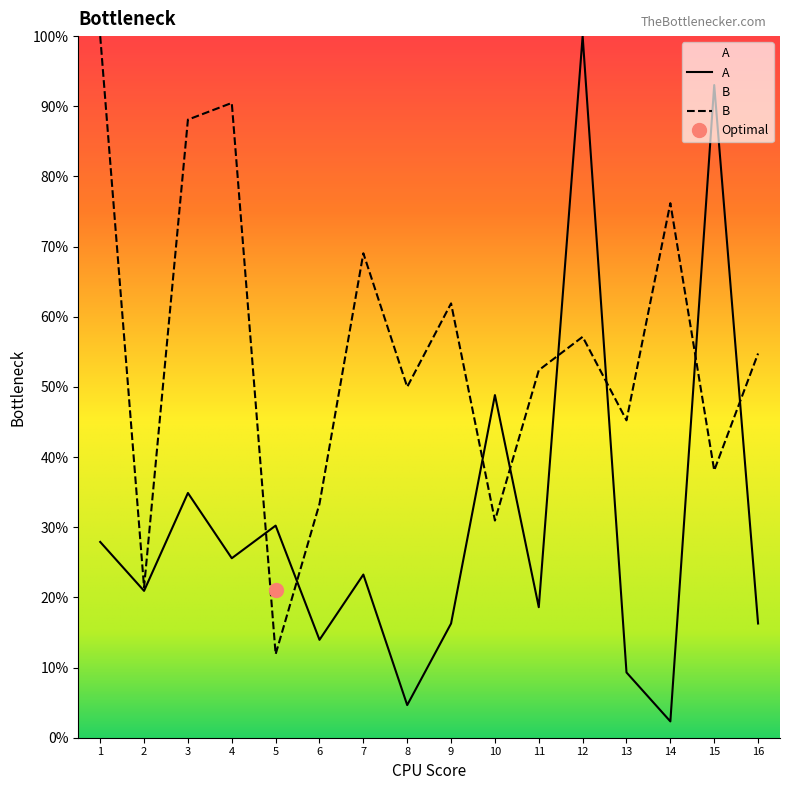

What is the difference between the B values at 9 and 16?

7.1